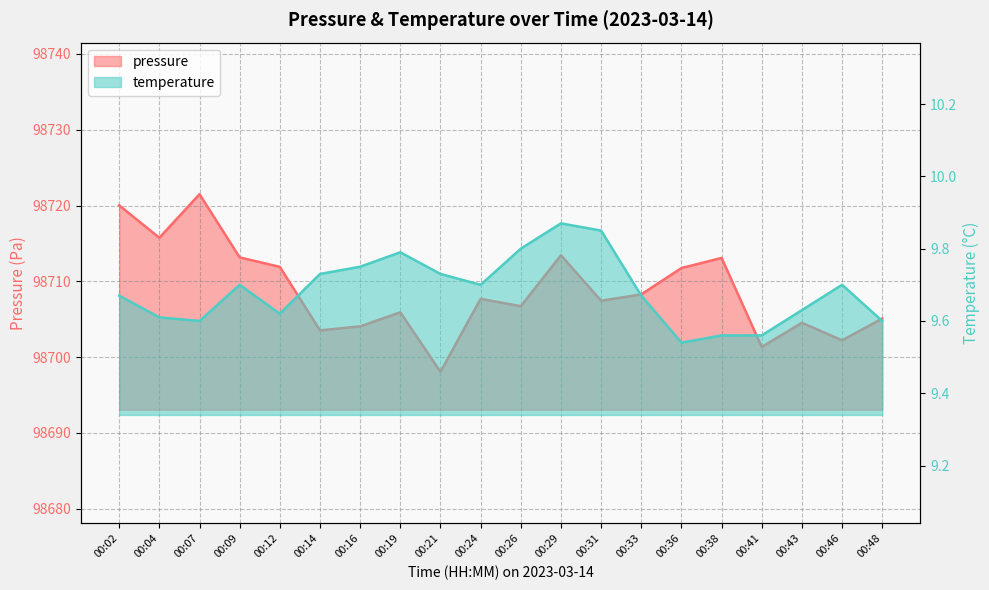

The value of temperature at 00:36 is 9.5. True or false?

True